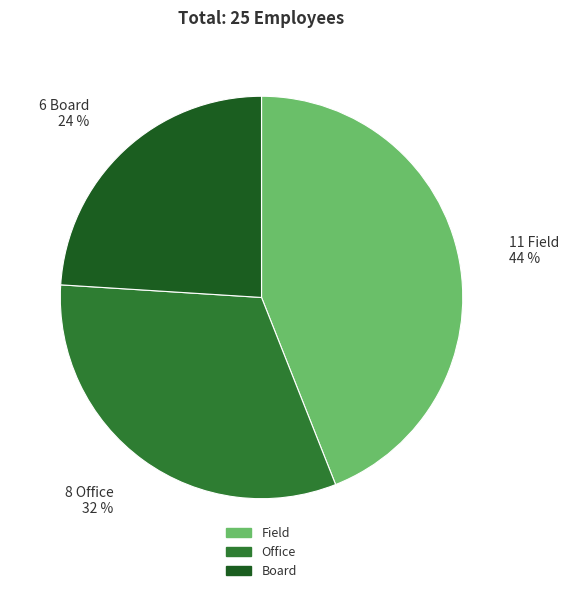

How many segments does this pie chart have?

3